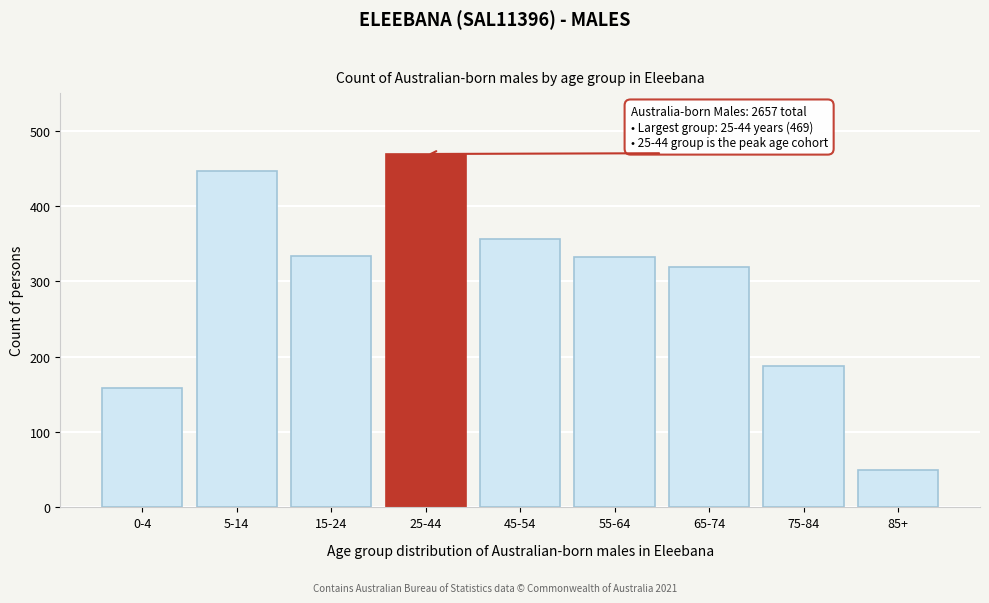

The chart shows a value of 602 at 5-14. True or false?

False